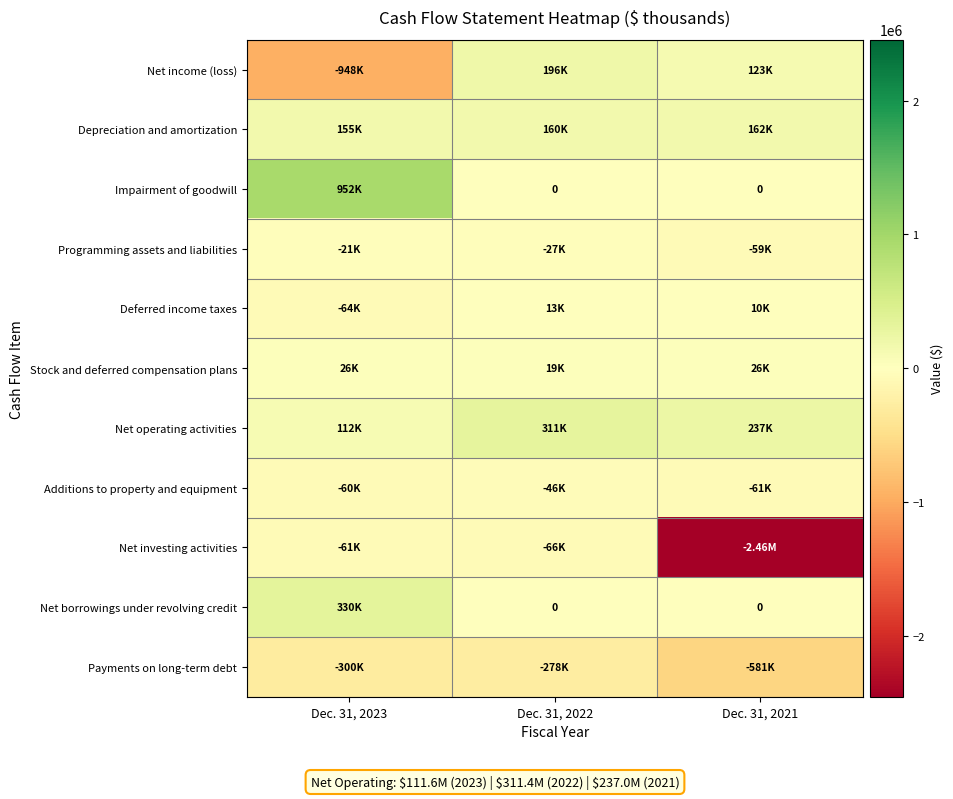

List the series in order of their peak value, lowest first.

Payments on long-term debt, Net investing activities, Additions to property and equipment, Programming assets and liabilities, Deferred income taxes, Stock and deferred compensation plans, Depreciation and amortization, Net income (loss), Net operating activities, Net borrowings under revolving credit, Impairment of goodwill